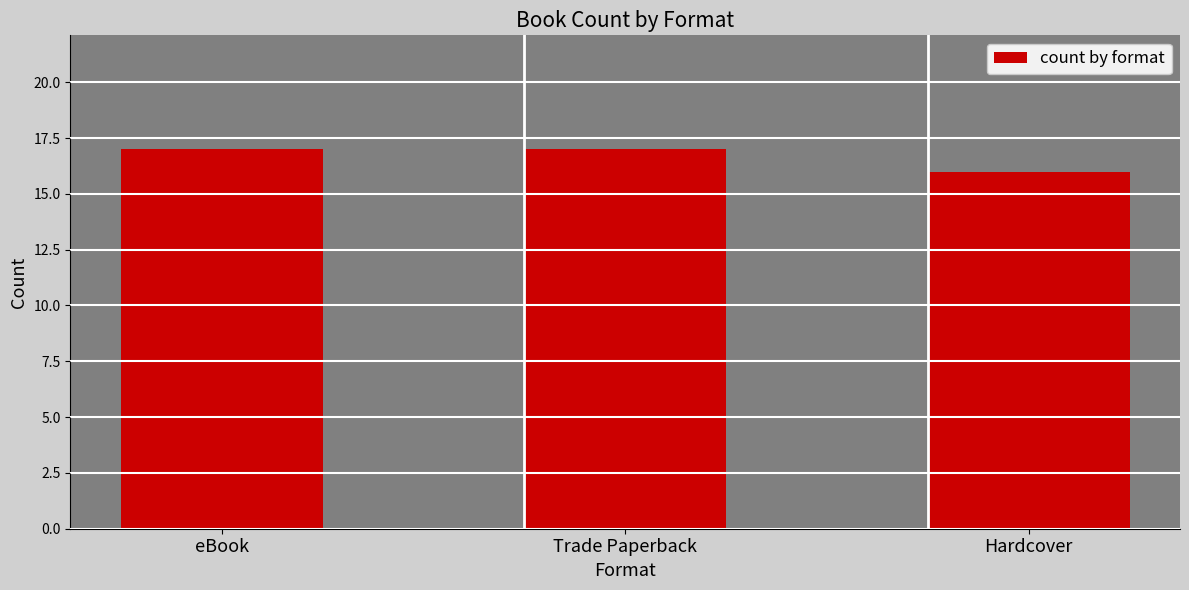

What is the smallest value displayed?

16